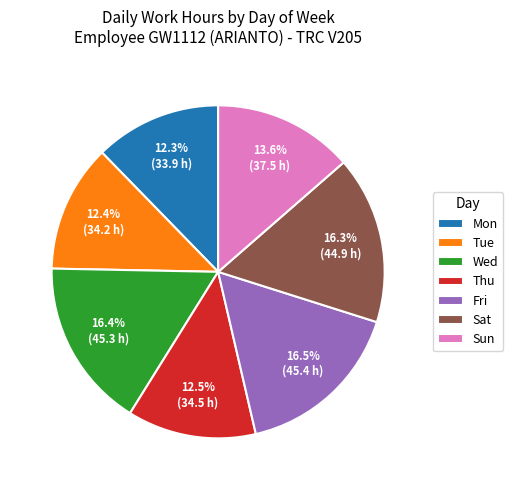

Do Fri and Mon together represent more than half of the pie?

No